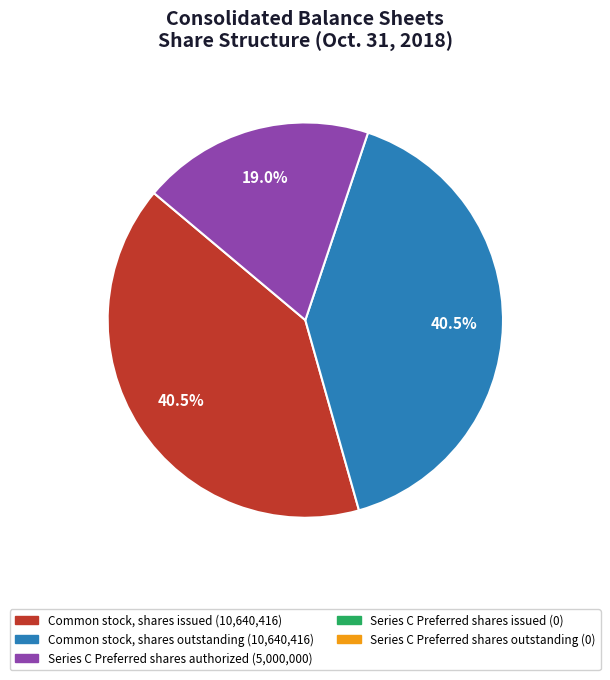

To the nearest percent, what is the combined percentage of Series C Preferred stock, shares authorized and Common stock, shares outstanding?

60%